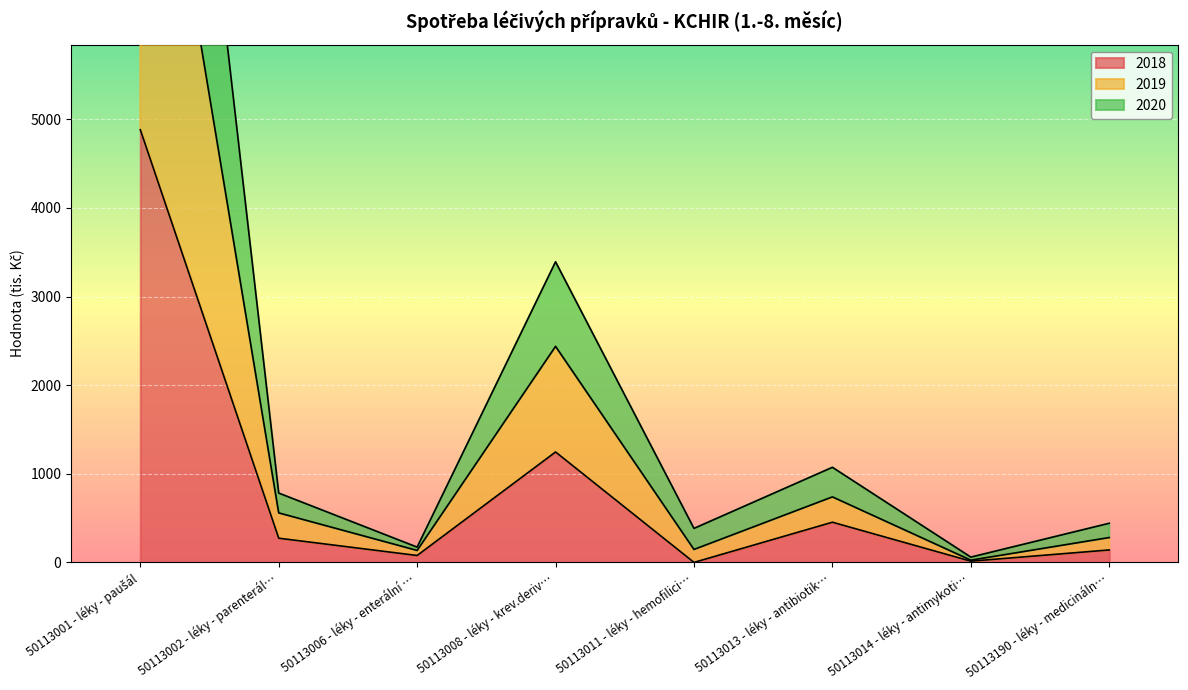

In 2018, how many points are lower than both neighbors (excluding endpoints)?

3